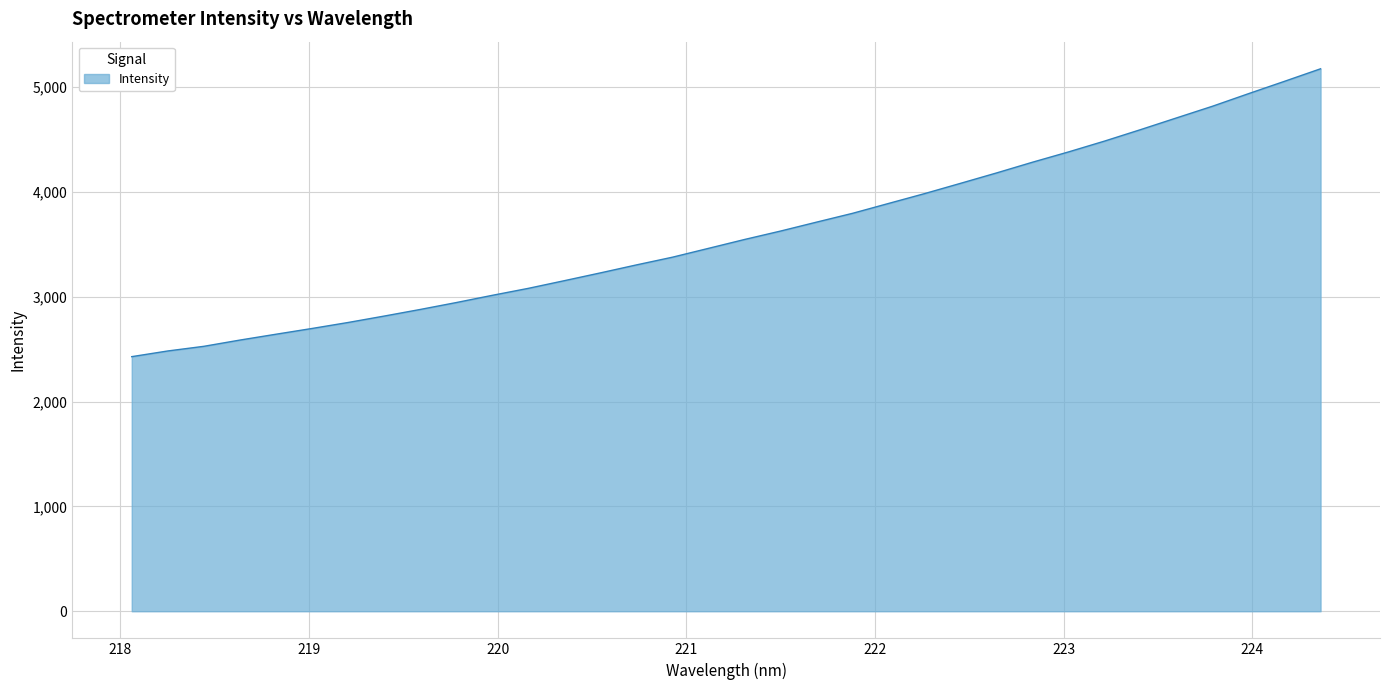

What is the difference between the maximum and minimum values?

2746.6